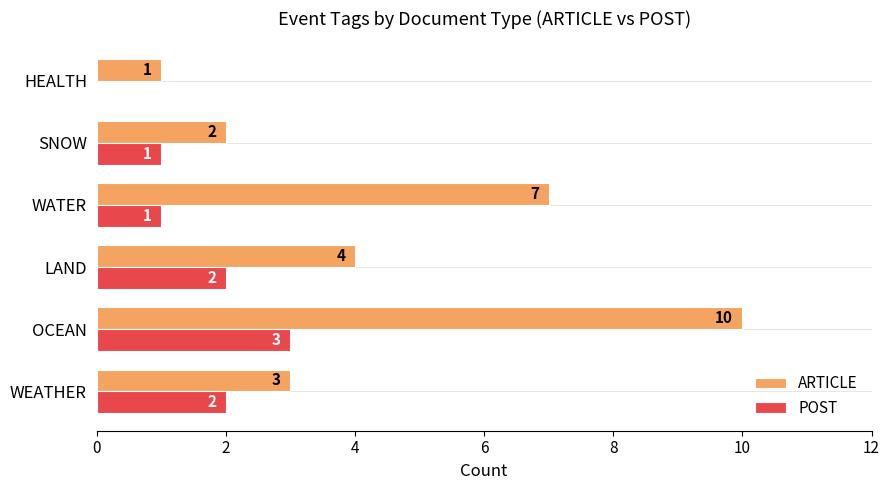

At which label is ARTICLE closest to 5?

LAND